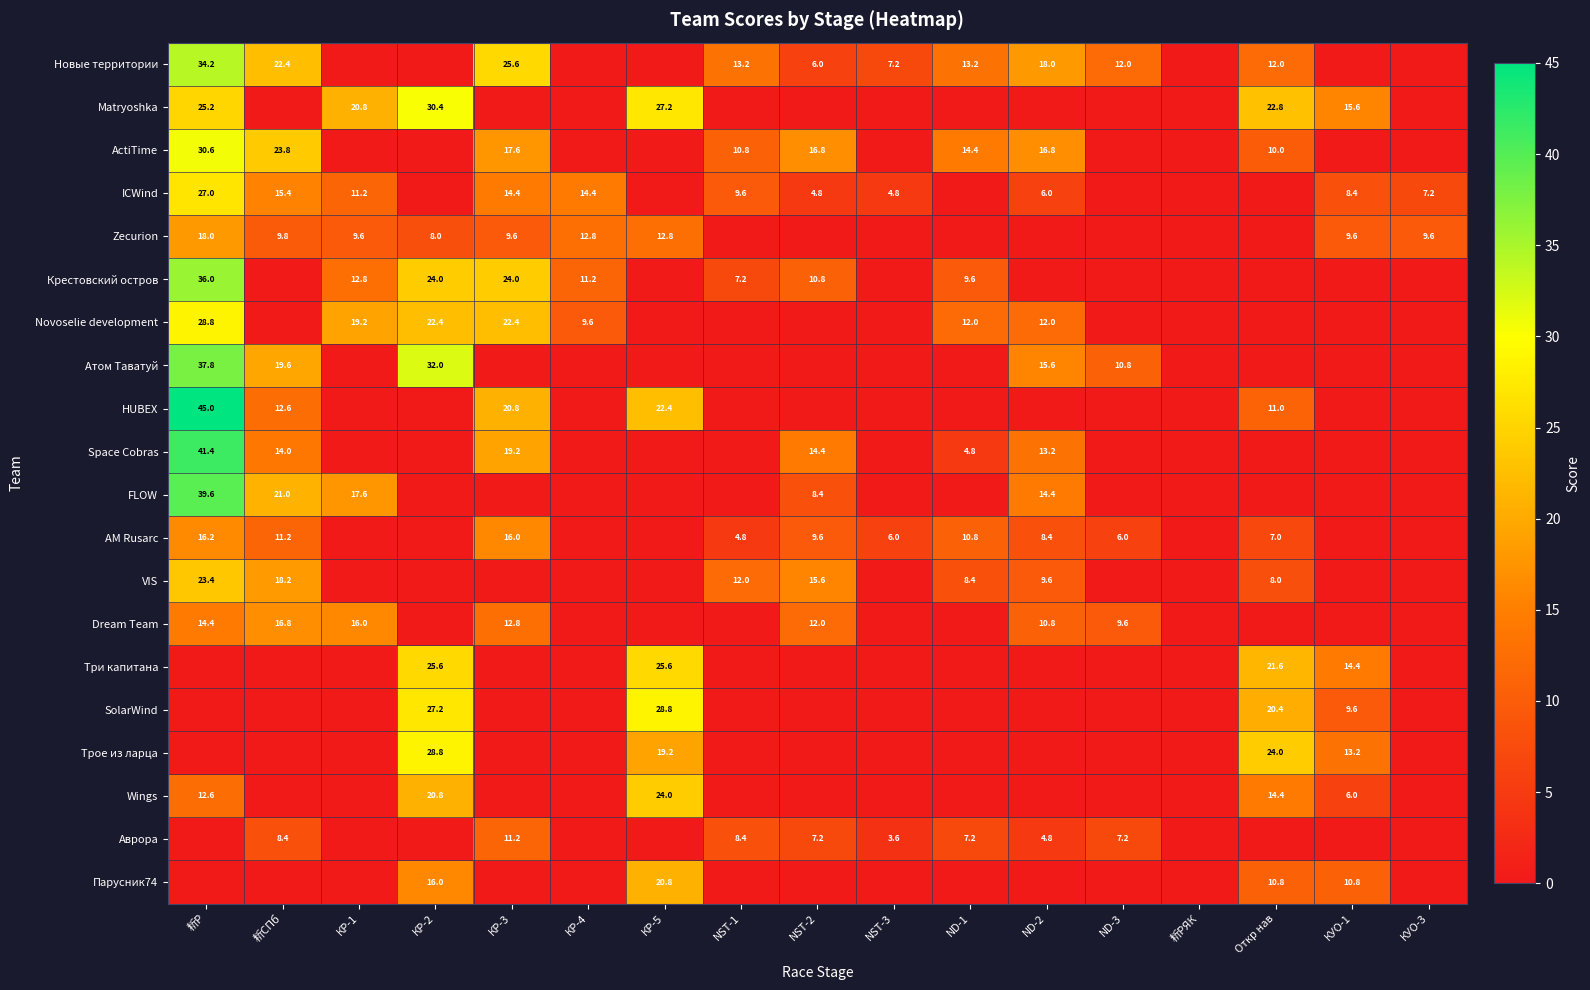

True or false: ICWind has a value of 14.4 at КР-3.

True